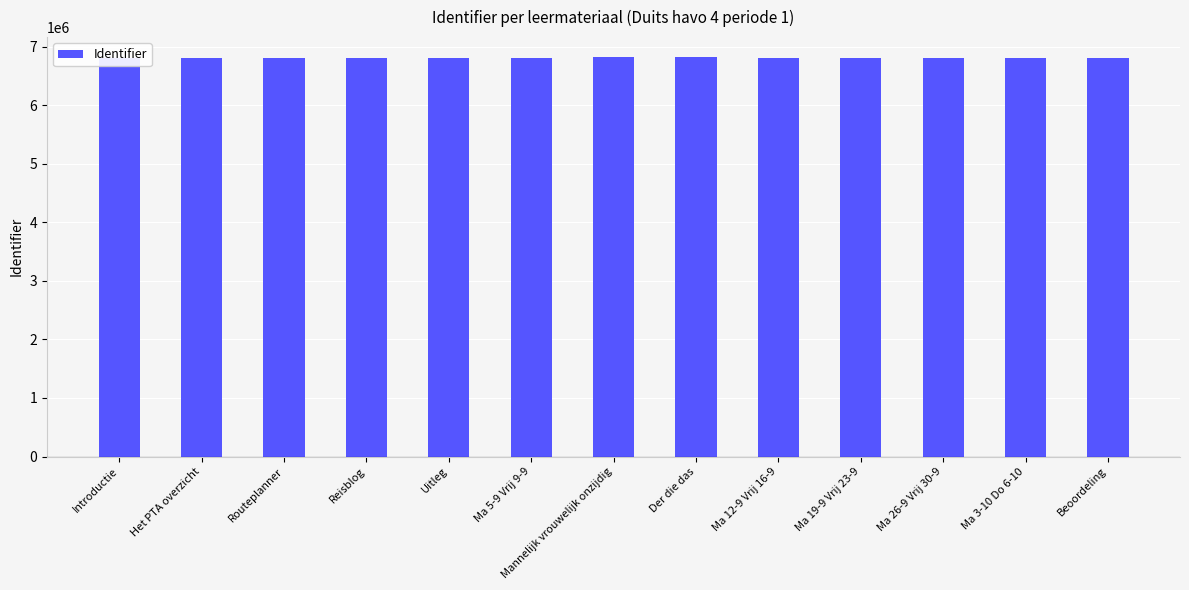

Count the number of data series in this chart.

1